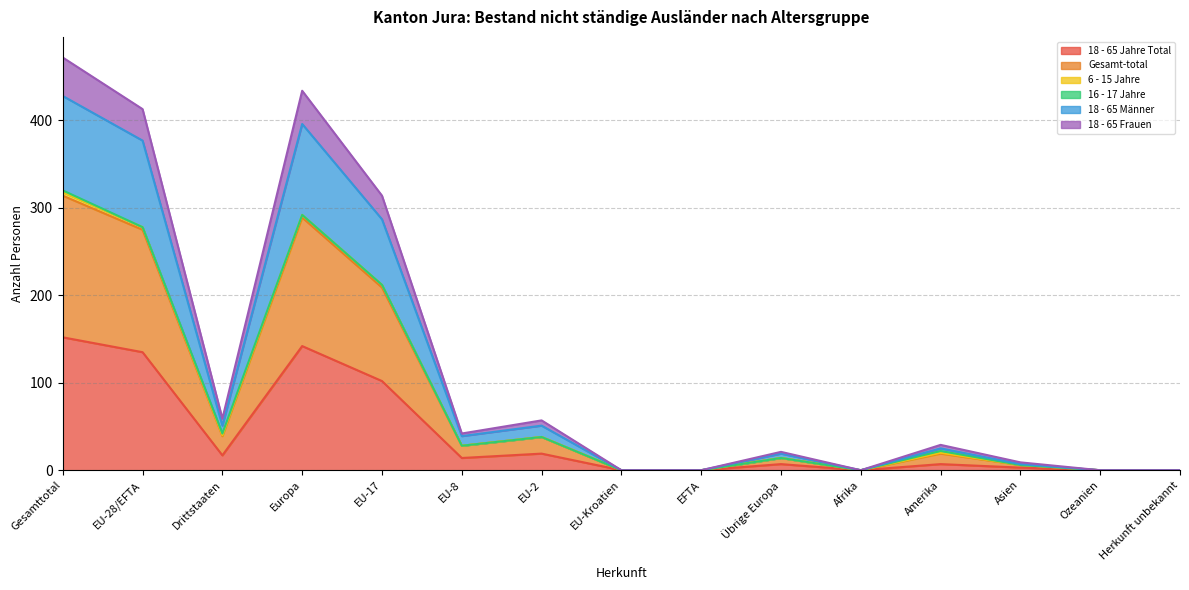

Between Amerika and Ozeanien, which is larger?

Amerika